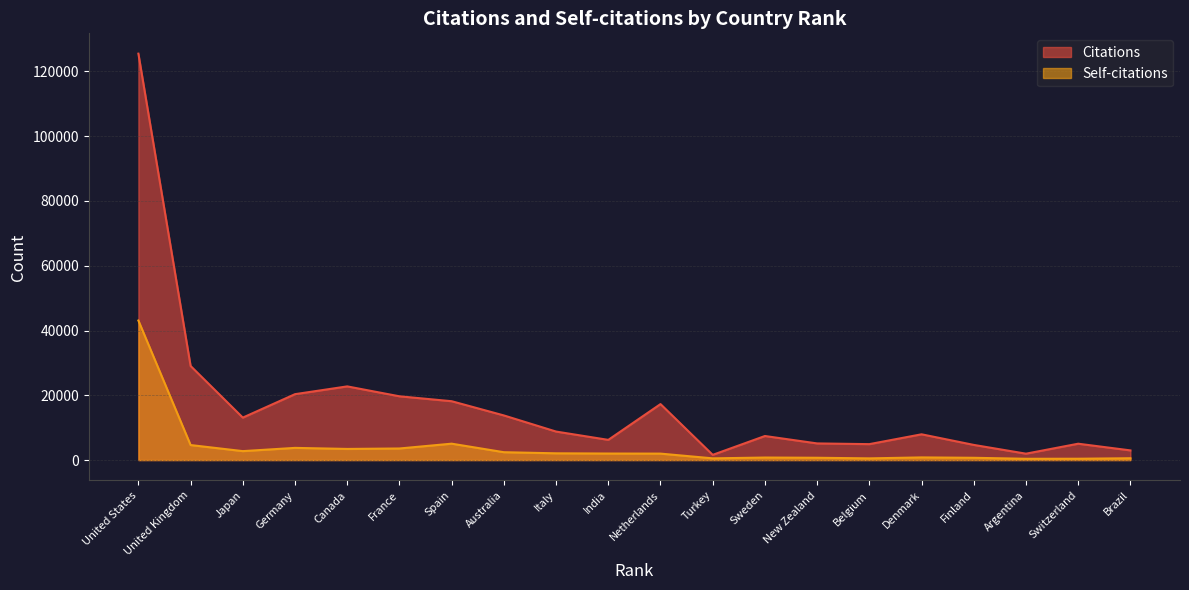

The value of Self-citations at United Kingdom is 4632. True or false?

True